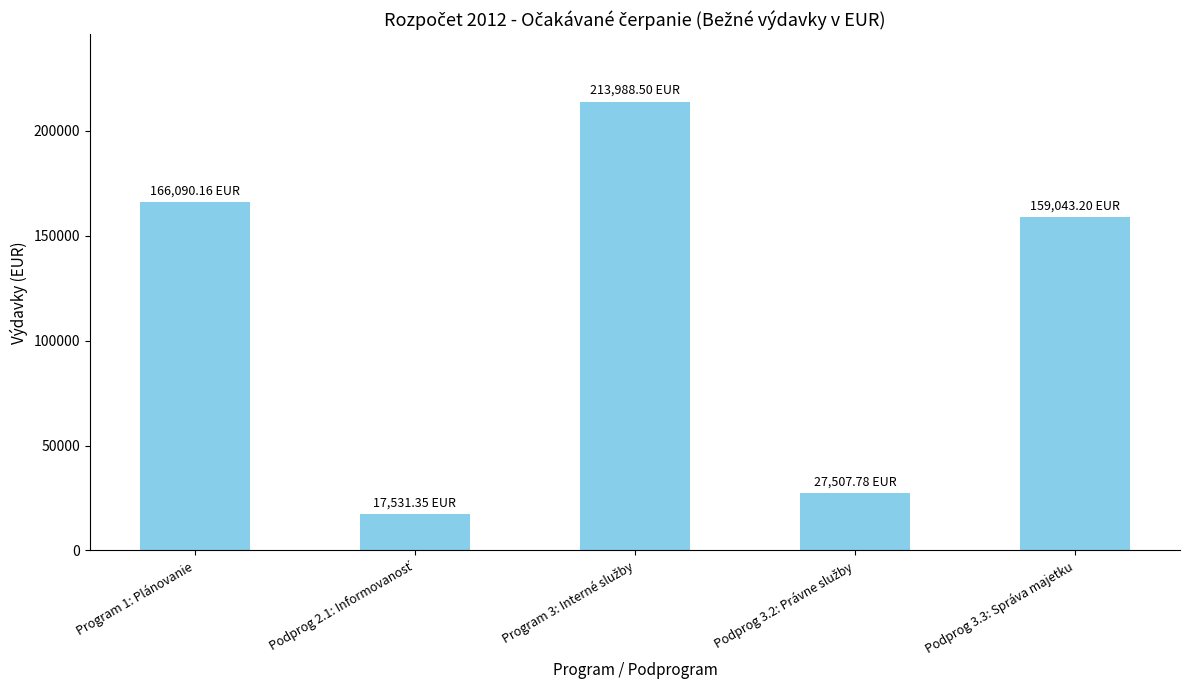

What is the average value?

116832.2